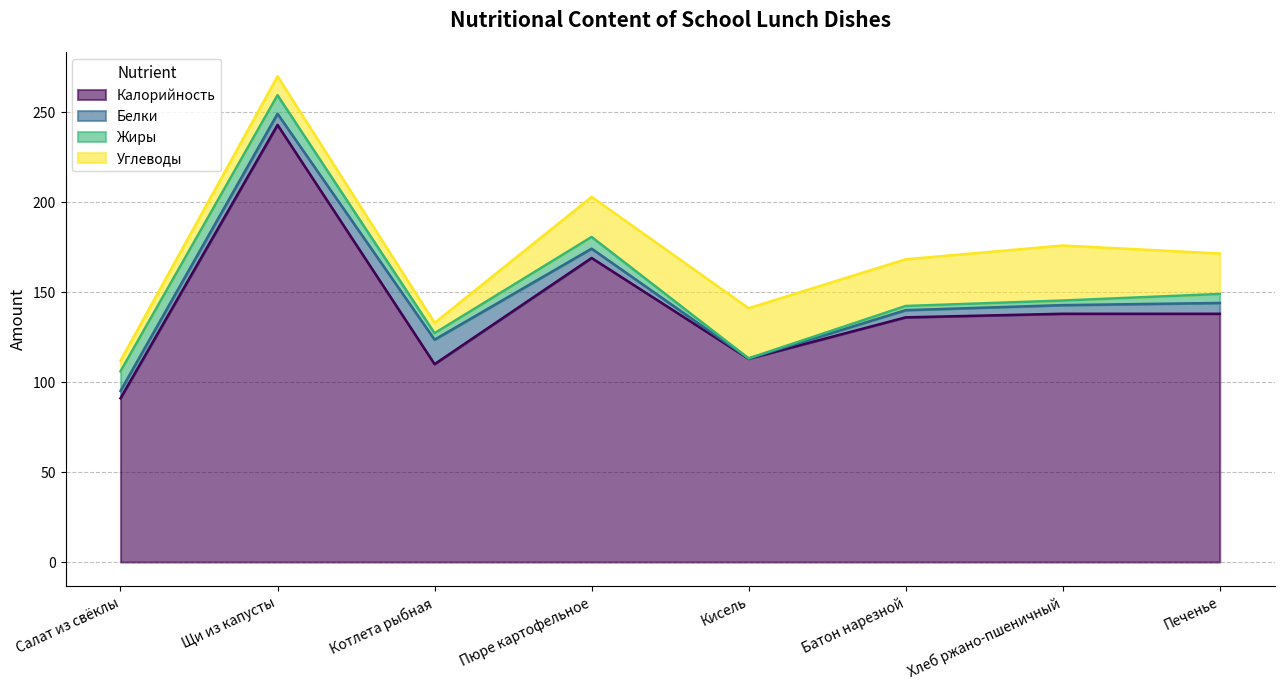

What is the label of the 6th point from the left?

Батон нарезной